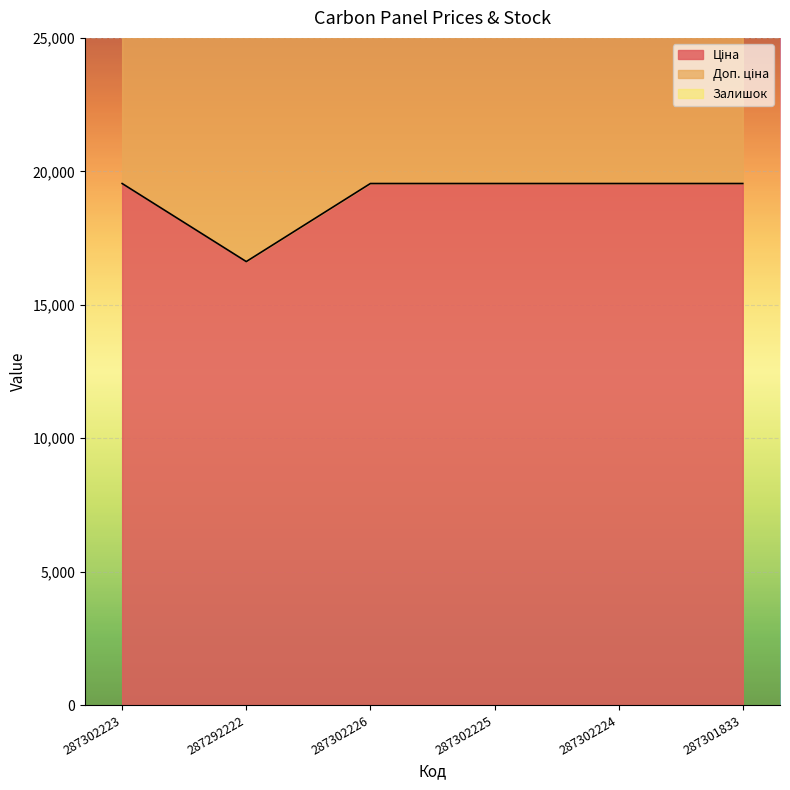

True or false: Доп. ціна and Ціна cross at least once.

False